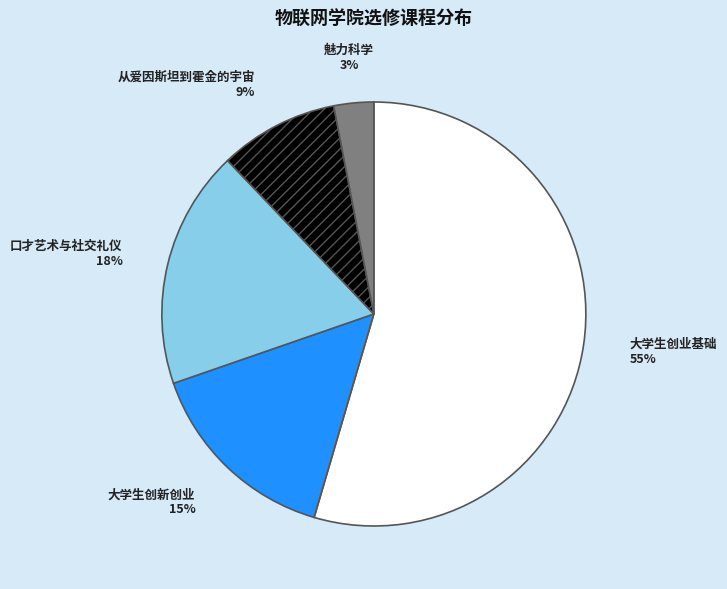

To the nearest percent, what is the difference between the largest and smallest slice percentages?

52%